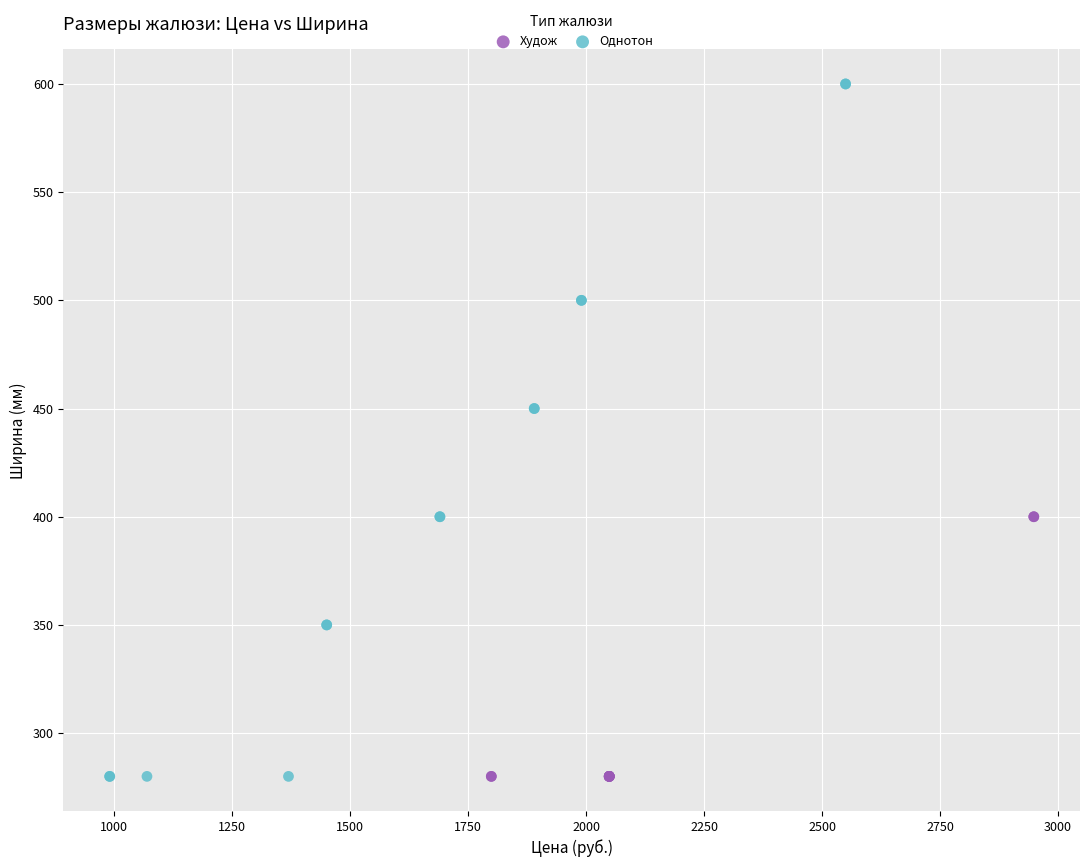

Which series has the largest Y range (max minus min)?

Однотон